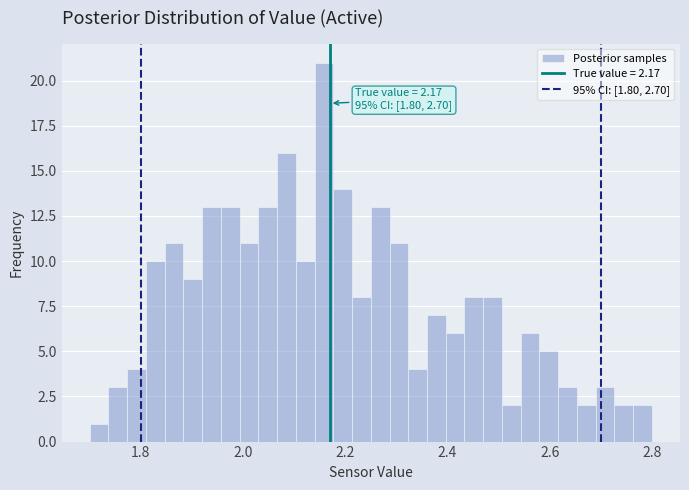

Around what value on the x-axis is the tallest bar? Give the approximate position of its centre, as read against the axis.

2.16